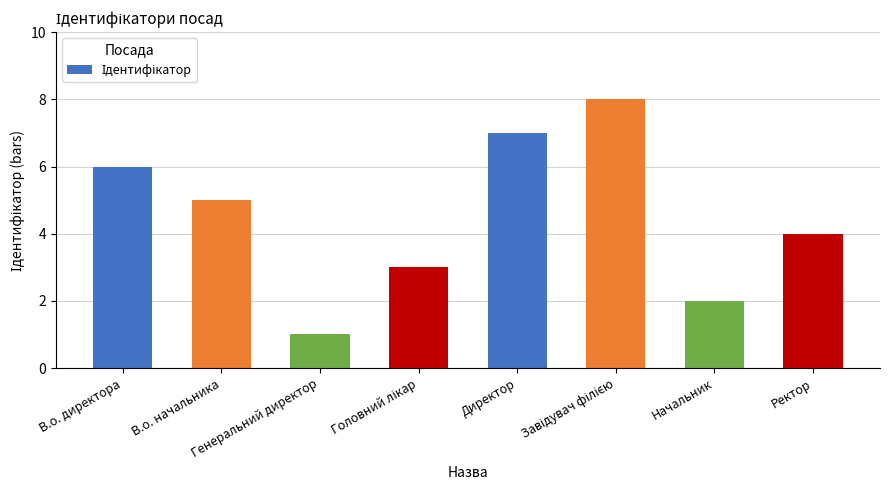

What is the value of the 8th bar from the left?

4